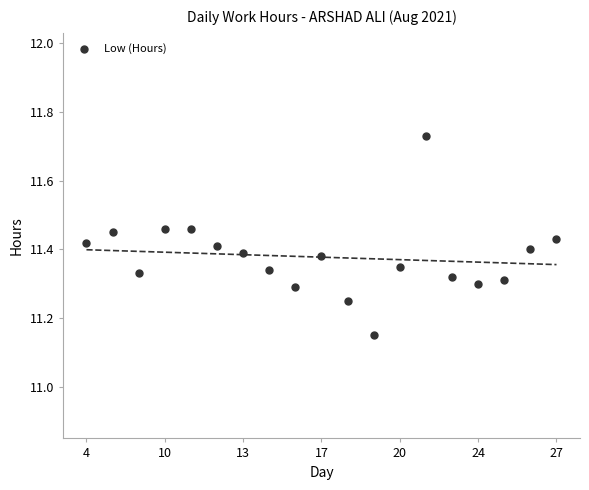

What is the range of Y values (max minus min)?

0.6